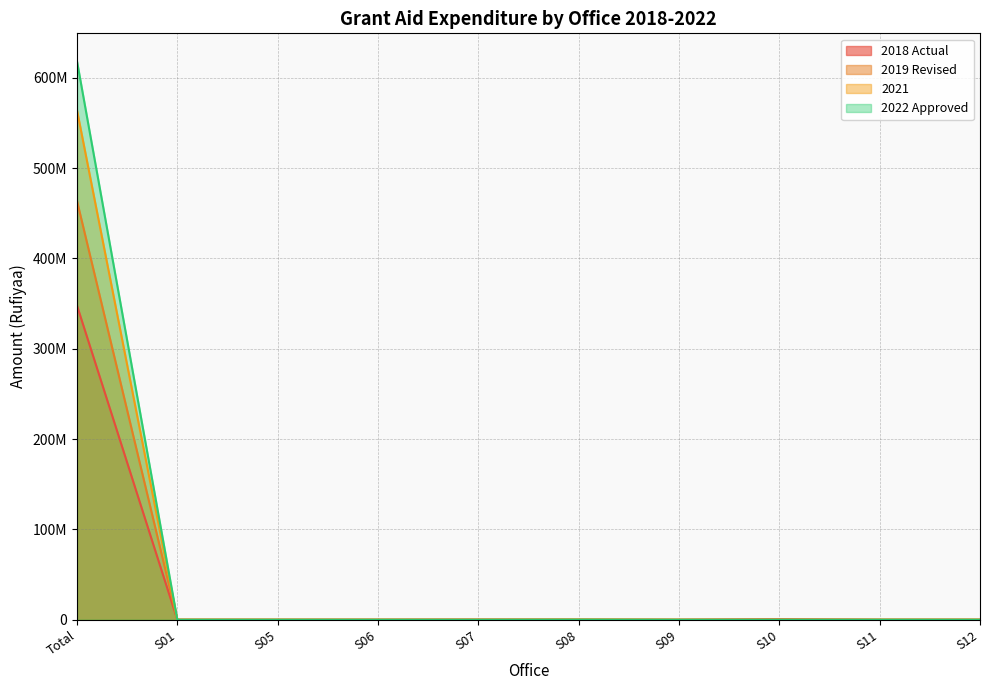

How many interior local peaks does the 2018 Actual series have?

2